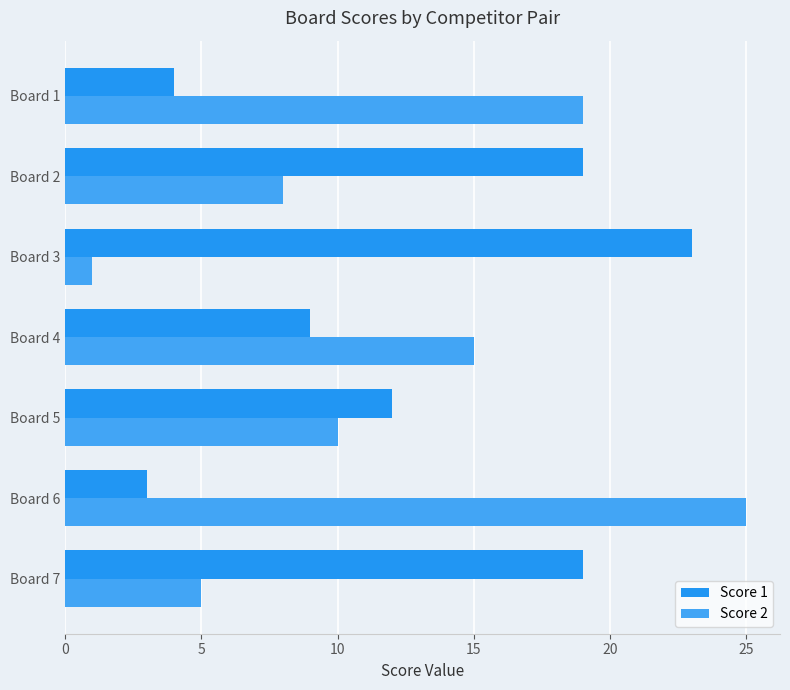

What are all the series names shown in the legend?

Score 1, Score 2